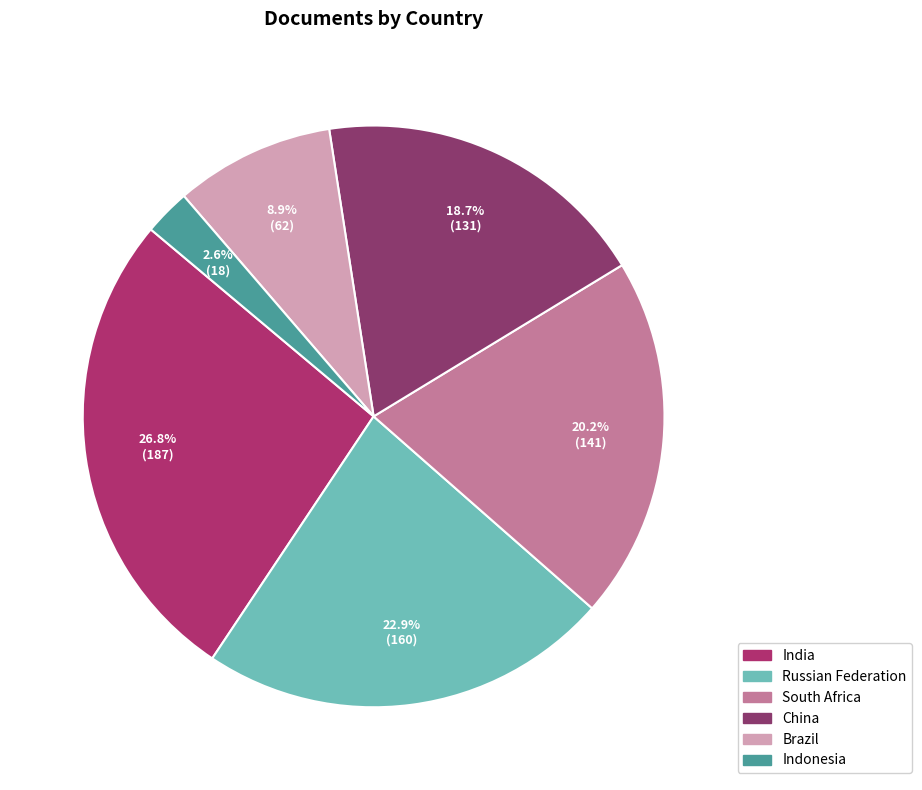

How many segments does this pie chart have?

6